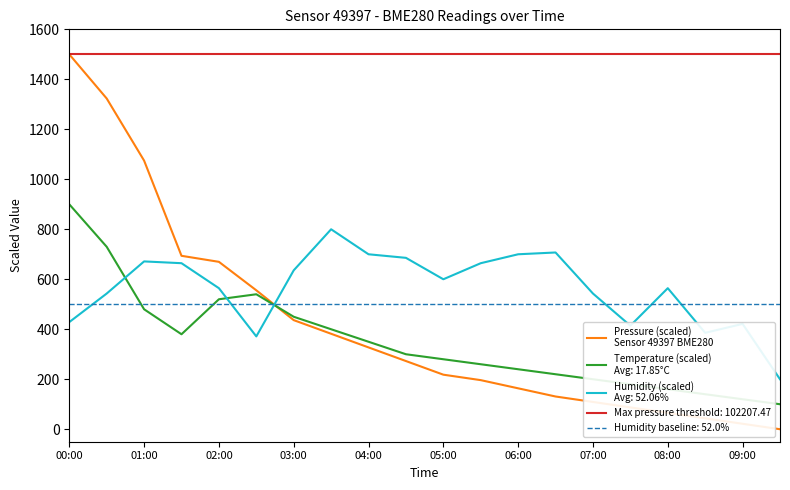

What is the maximum value shown in the chart?

1500.0